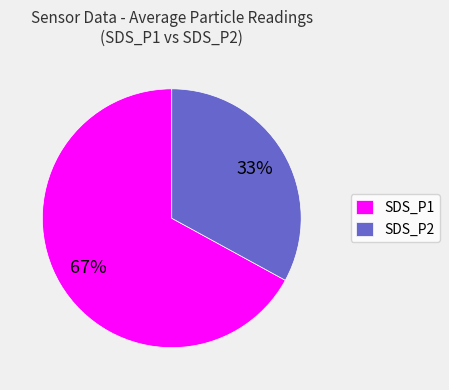

How many slices are in this pie chart?

2